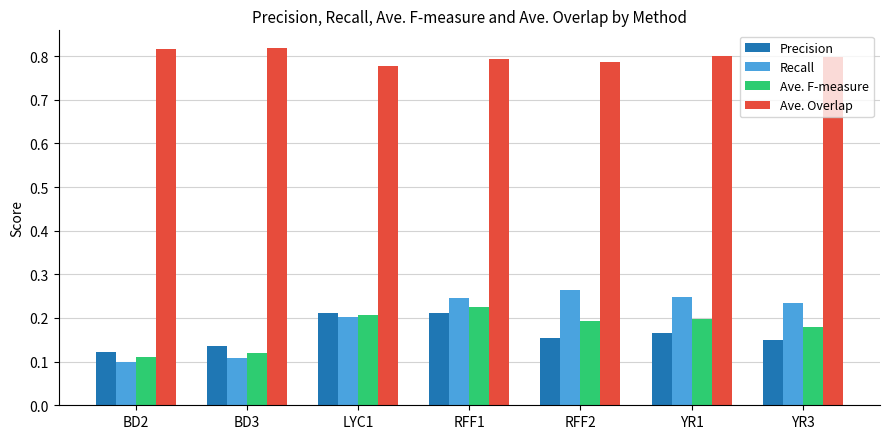

Is it true that Recall equals 0.4 at YR3?

False